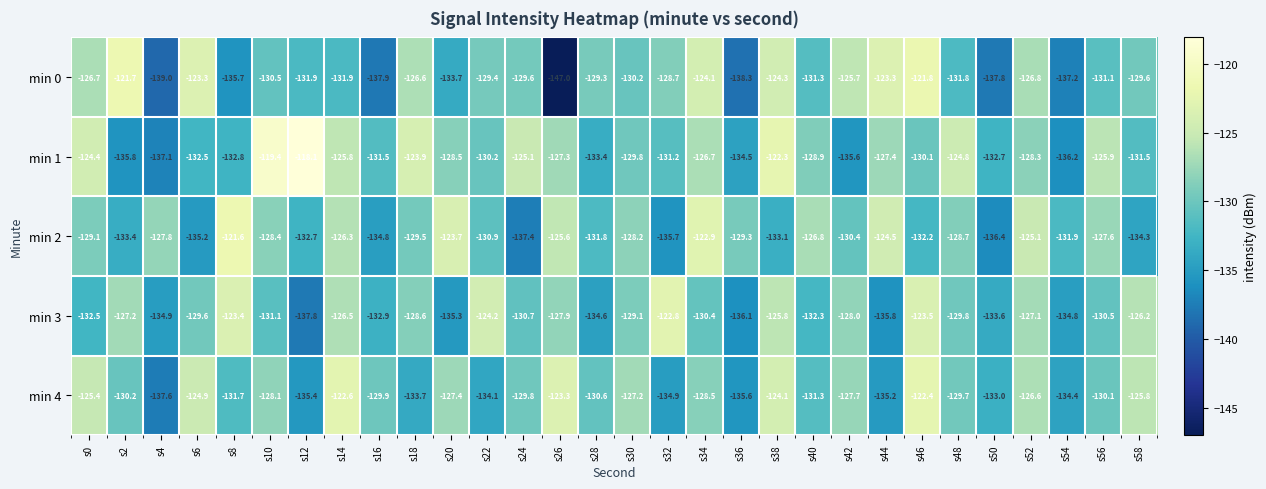

What is the difference between the maximum and minimum values in the min 3 series?

15.0